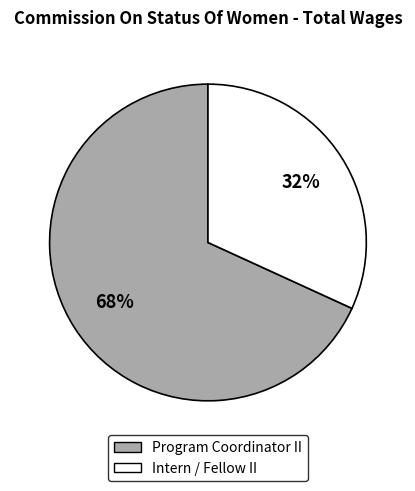

Which category has the smallest portion of the pie?

Intern / Fellow II